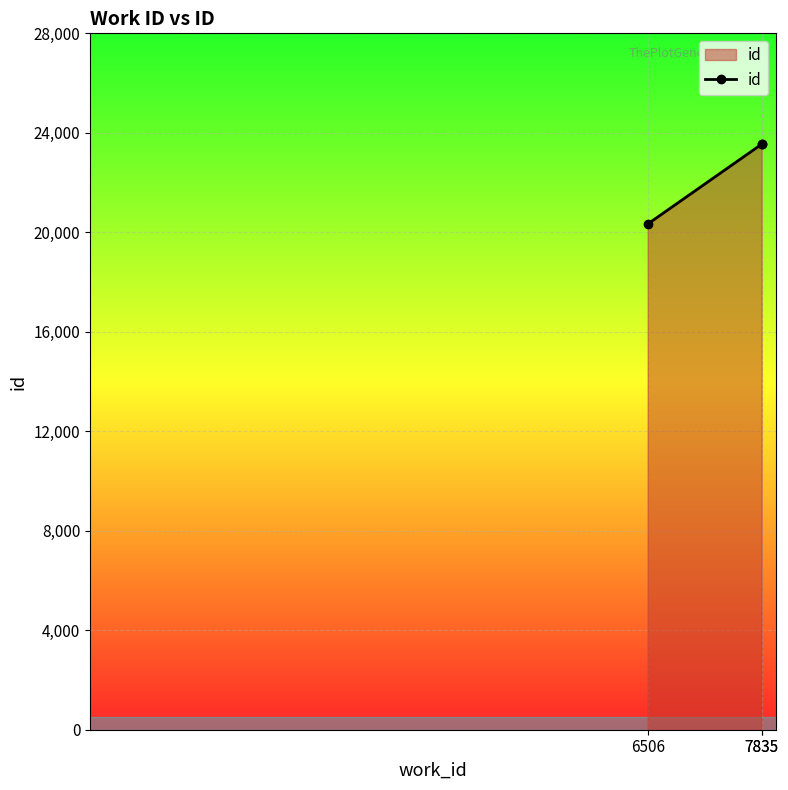

Reading left to right, what are all the values shown in this chart?

20332	23540	23564